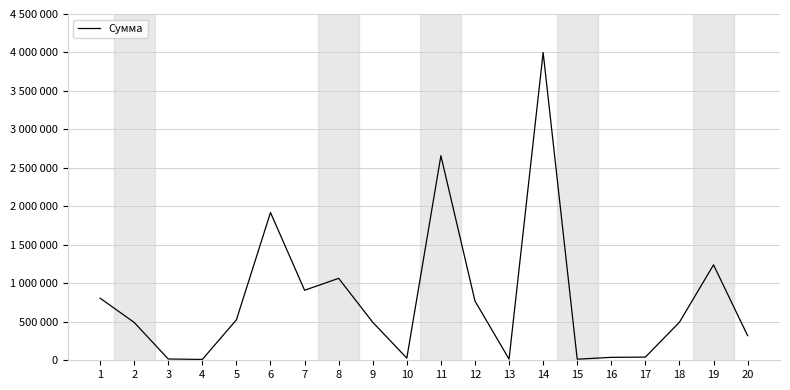

Rank the categories by value from highest to lowest.

14, 11, 6, 19, 8, 7, 1, 12, 5, 18, 9, 2, 20, 17, 16, 10, 3, 13, 15, 4